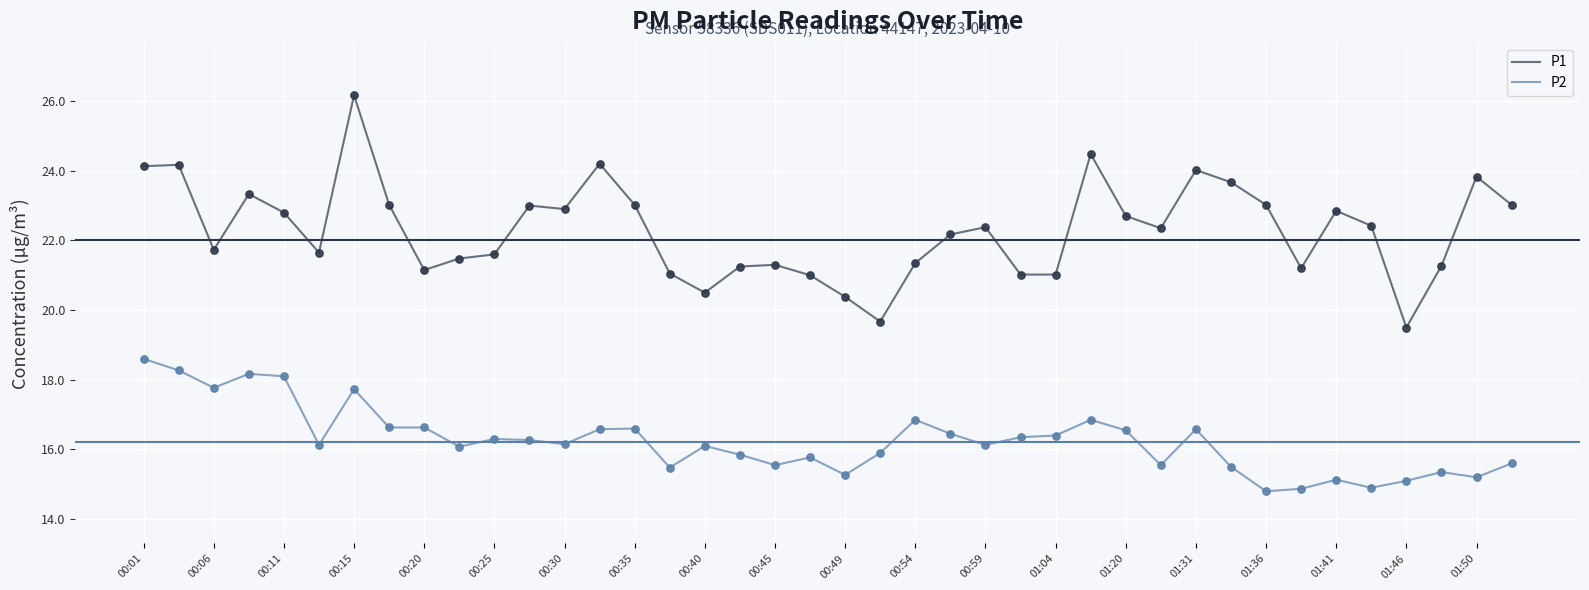

Which series has the largest range (max minus min)?

P1